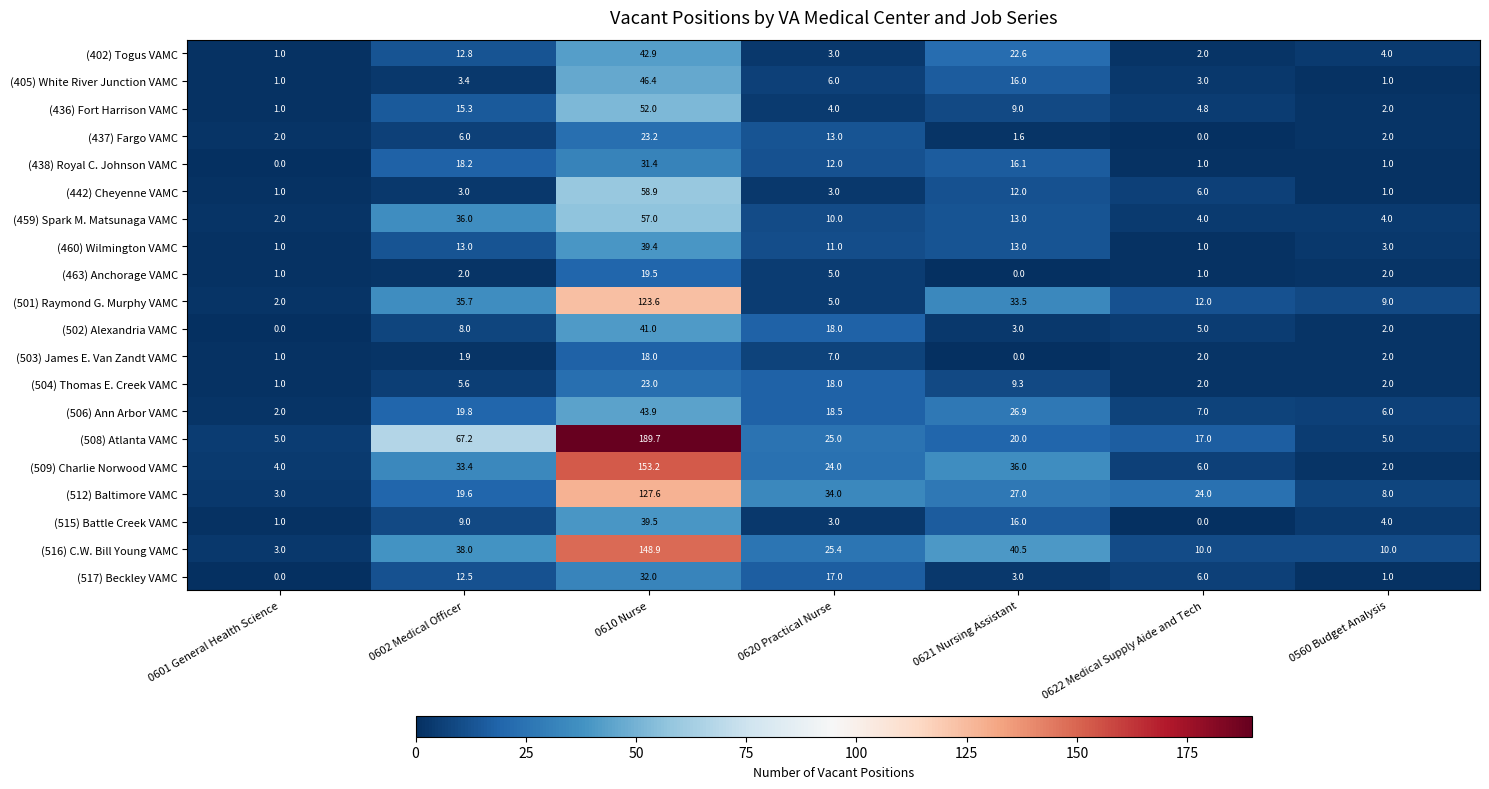

Which series has the widest spread of values?

(508) Atlanta VAMC